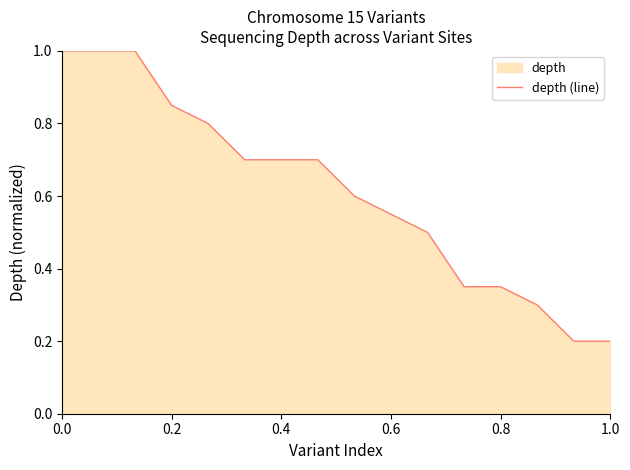

What is the value of the 3rd point from the left?

1.0